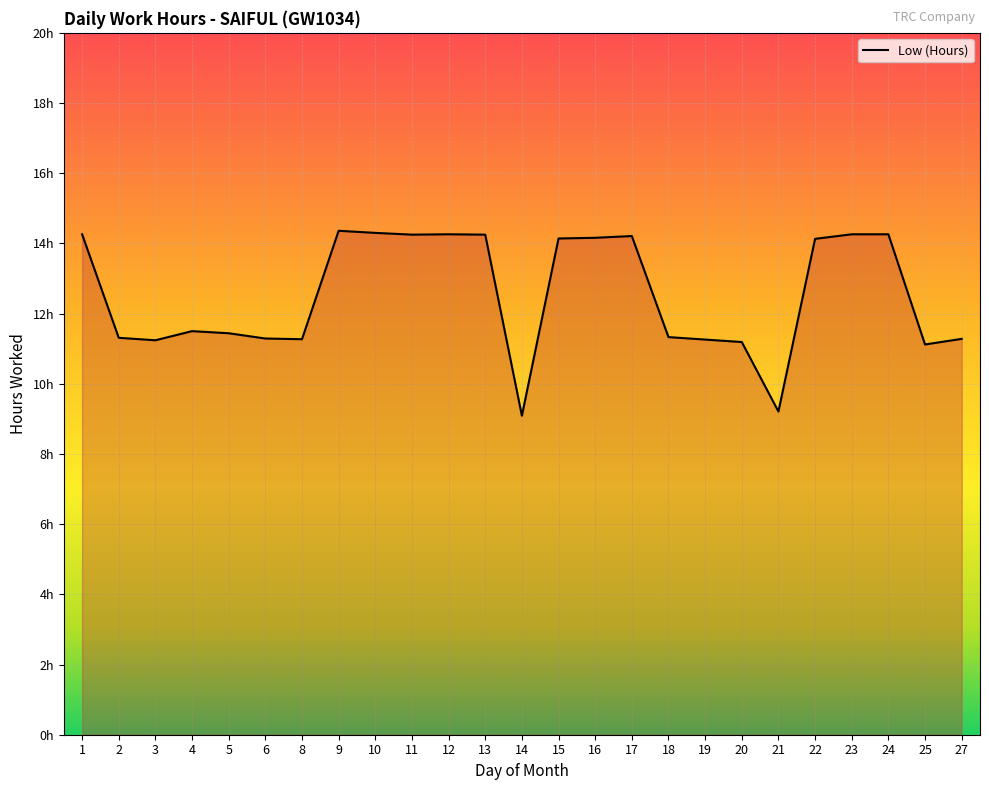

Does the chart display data point markers on the line(s)?

No